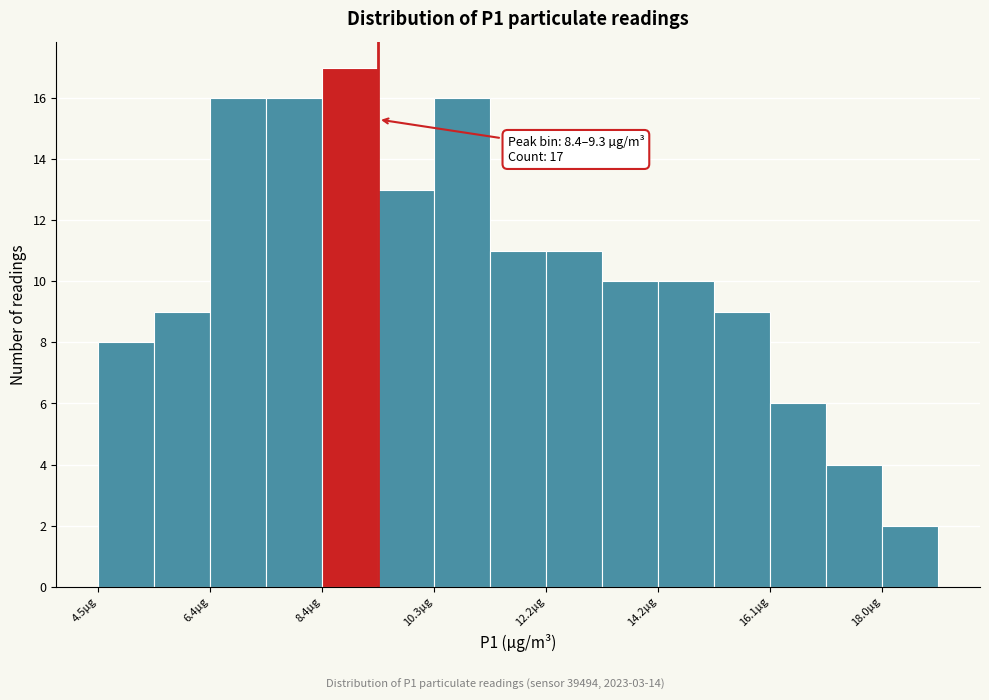

Over which range of the x-axis is the bar tallest?

8.4 to 9.4